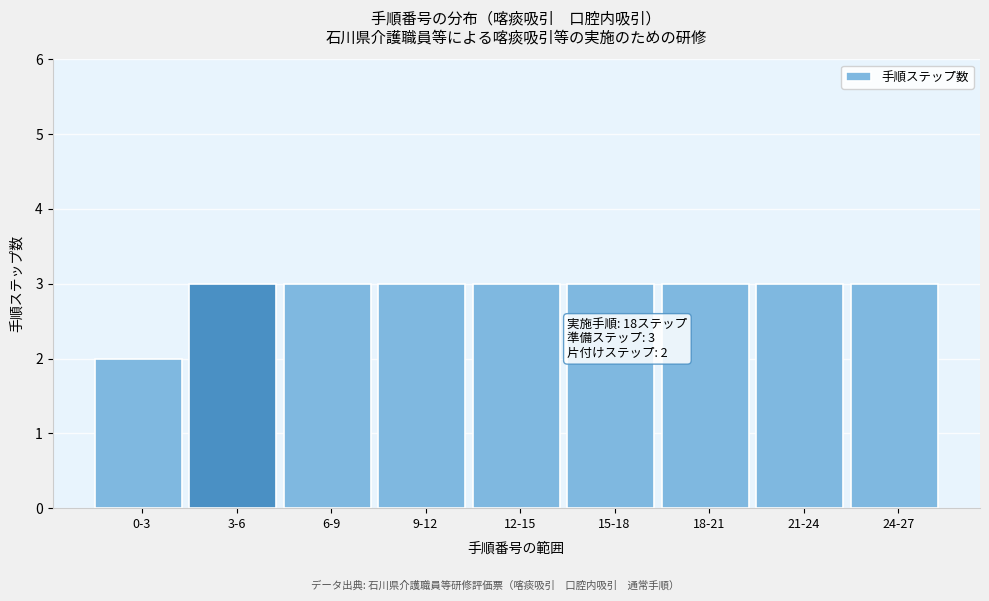

Reading left to right, transcribe all the data shown in this chart.

0-3=2	3-6=3	6-9=3	9-12=3	12-15=3	15-18=3	18-21=3	21-24=3	24-27=3